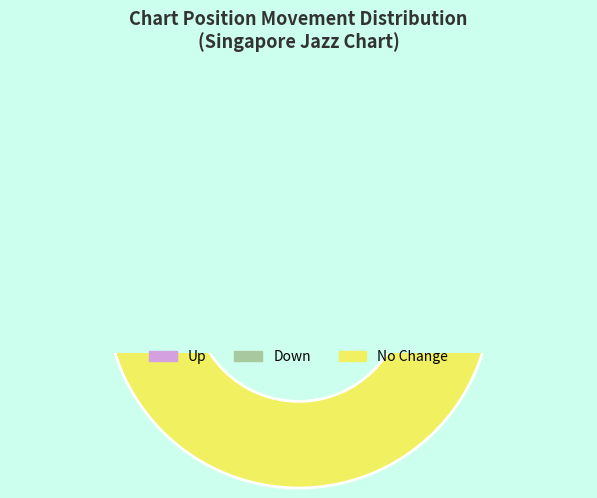

How much of the chart is everything except up?

66.0%